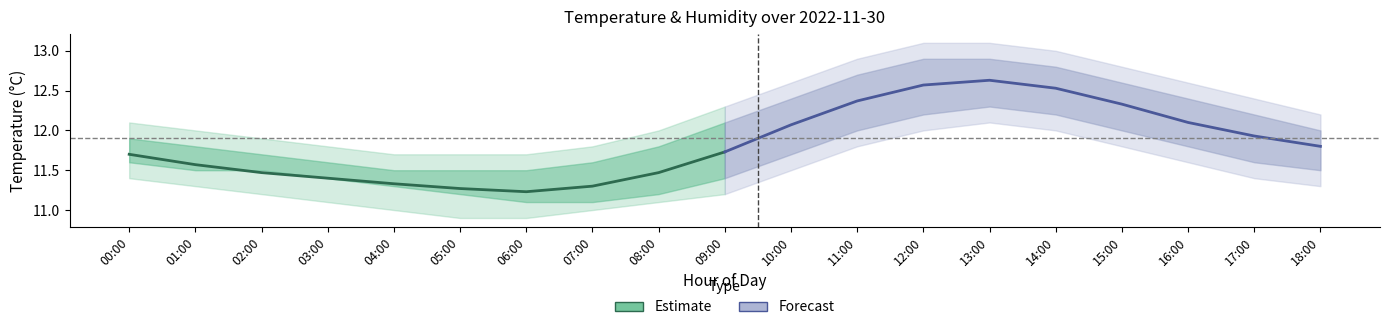

How many data points does each series have?

10